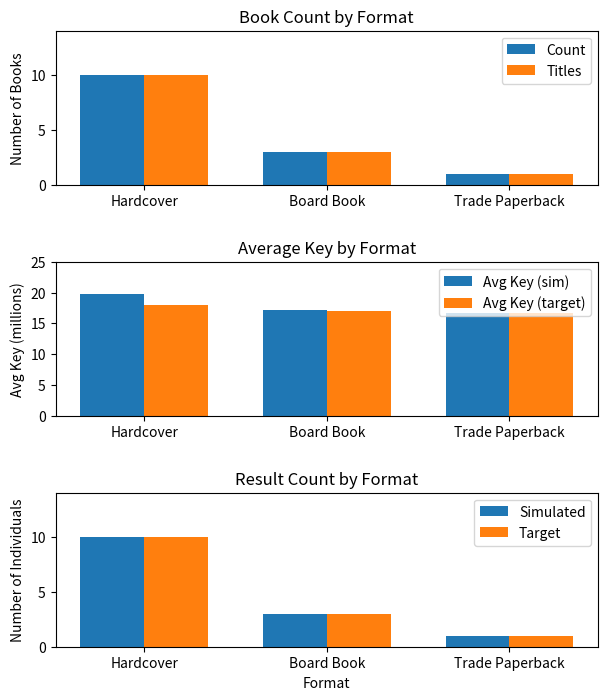

True or false: Avg Key (sim) has a value of 8.7 at Trade Paperback.

False